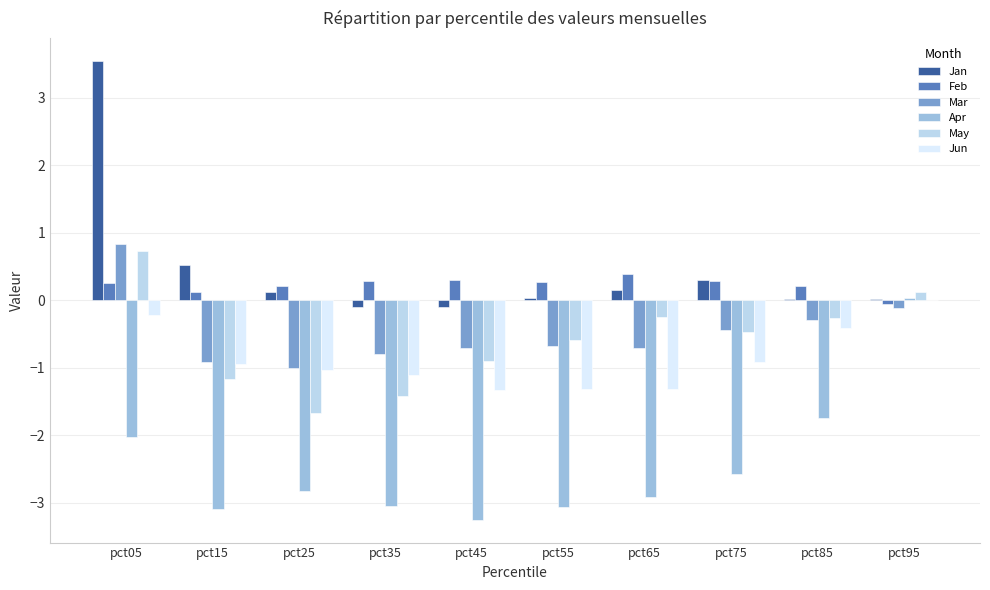

What is the average value of the May series?

-0.6